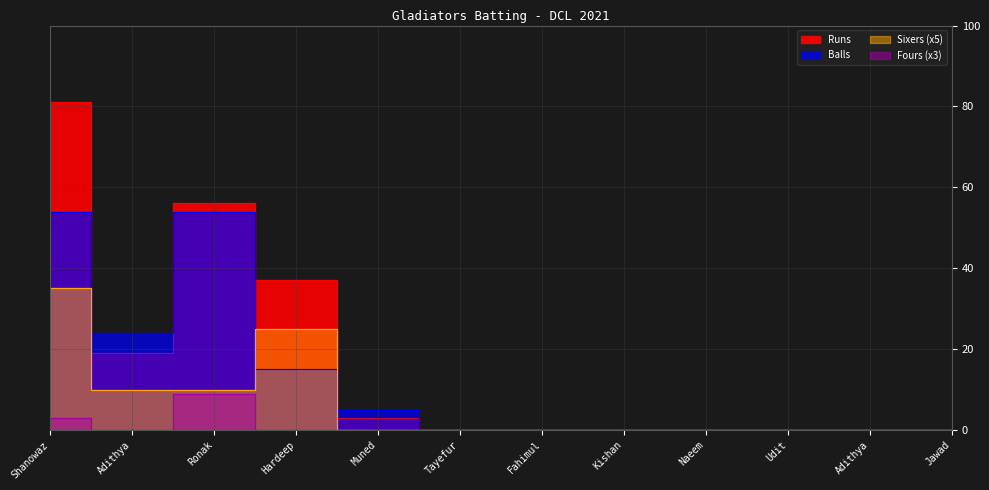

What are all the series names shown in the legend?

Runs, Balls, Fours, Sixers